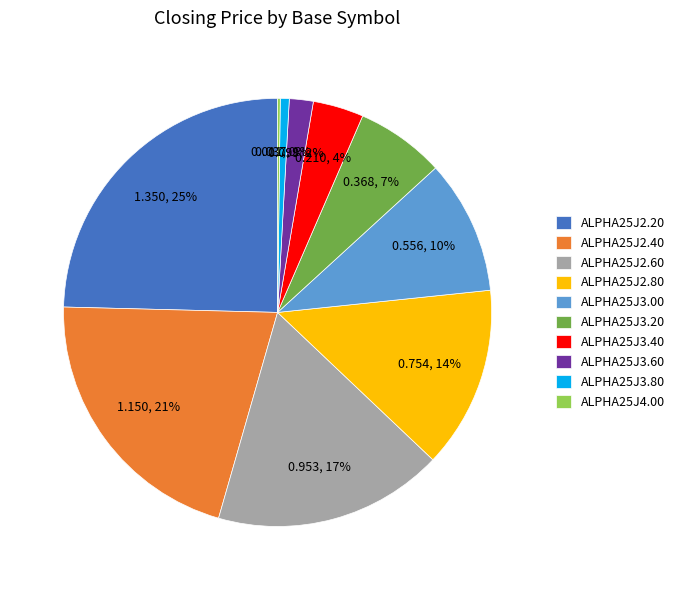

To the nearest percent, what is the difference between the ALPHA25J3.40 and ALPHA25J3.80 slice percentages?

3%